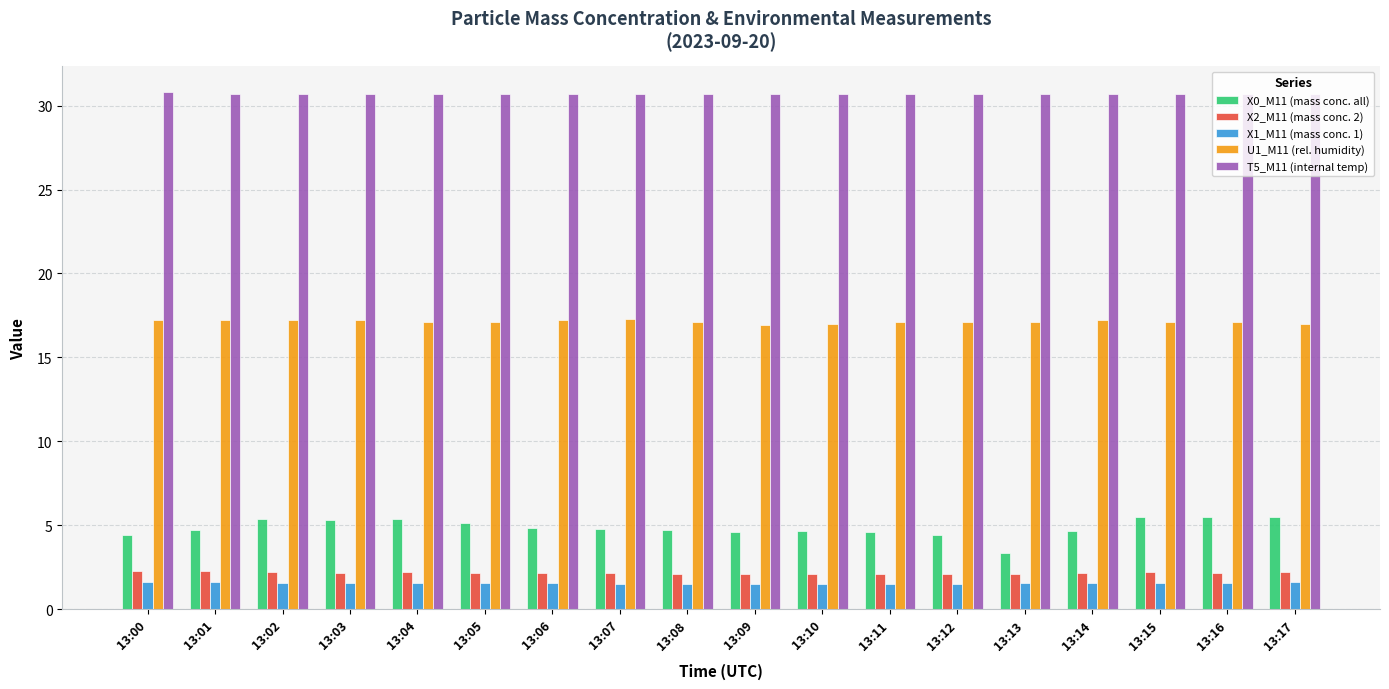

True or false: T5_M11 (internal temp) has a value of 21.3 at 13:13.

False